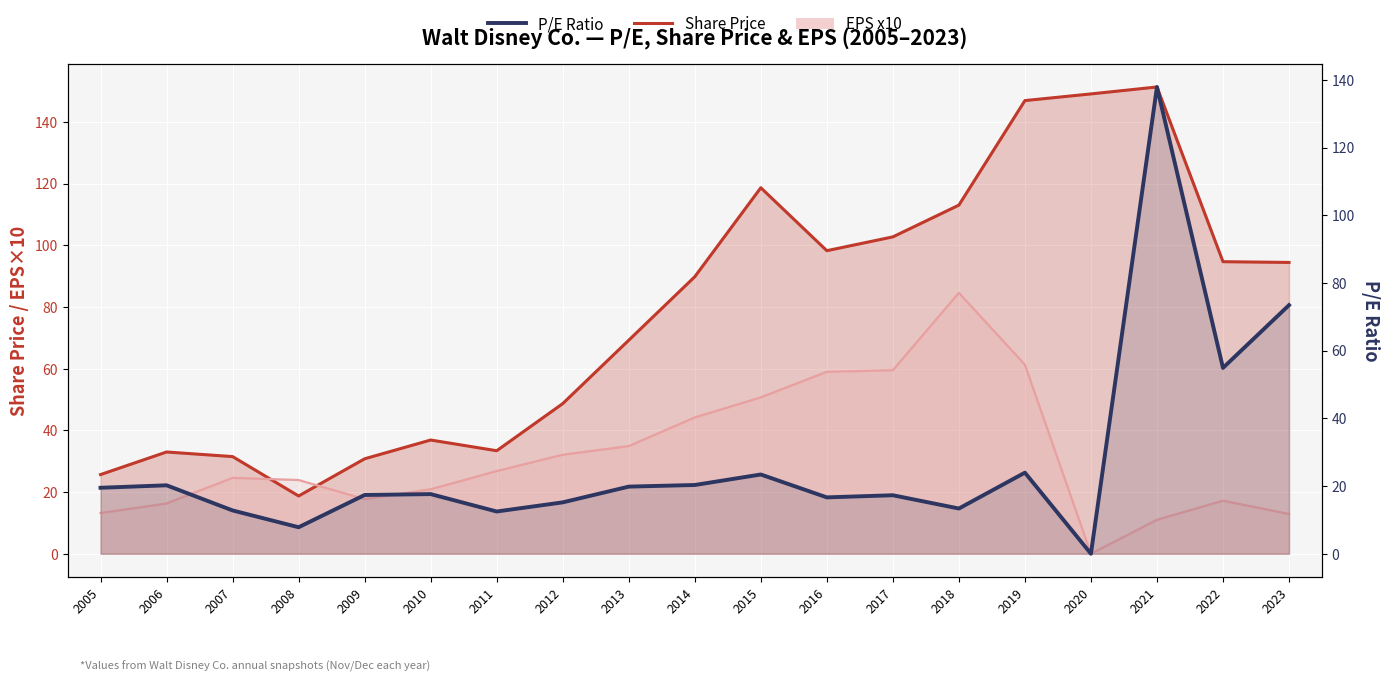

At which category does Share Price reach its first local valley?

2008